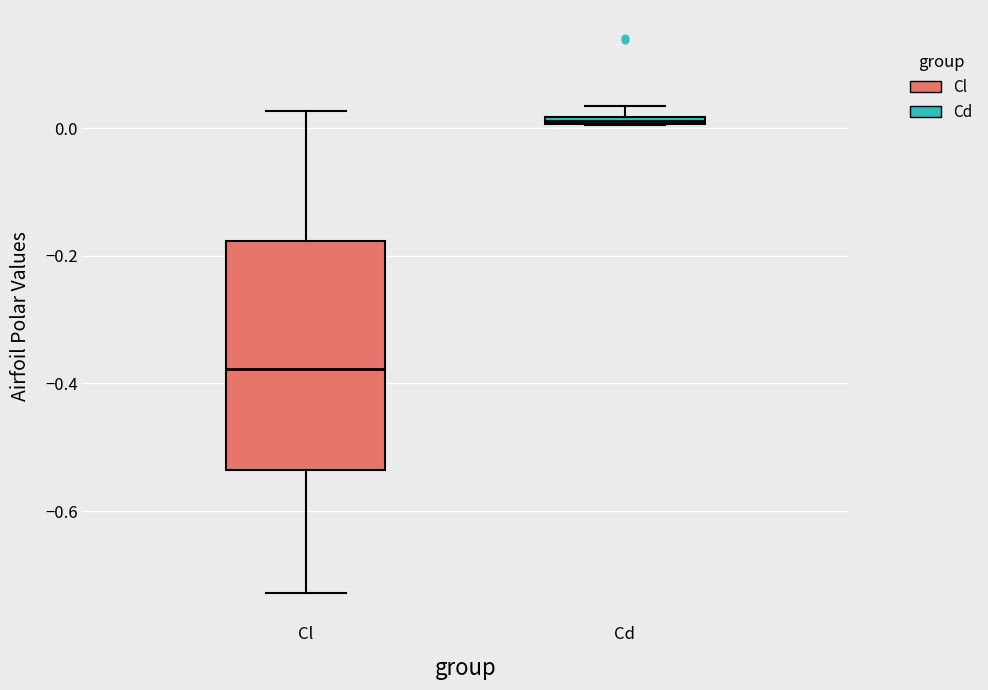

Which box has the lowest median line?

Cl